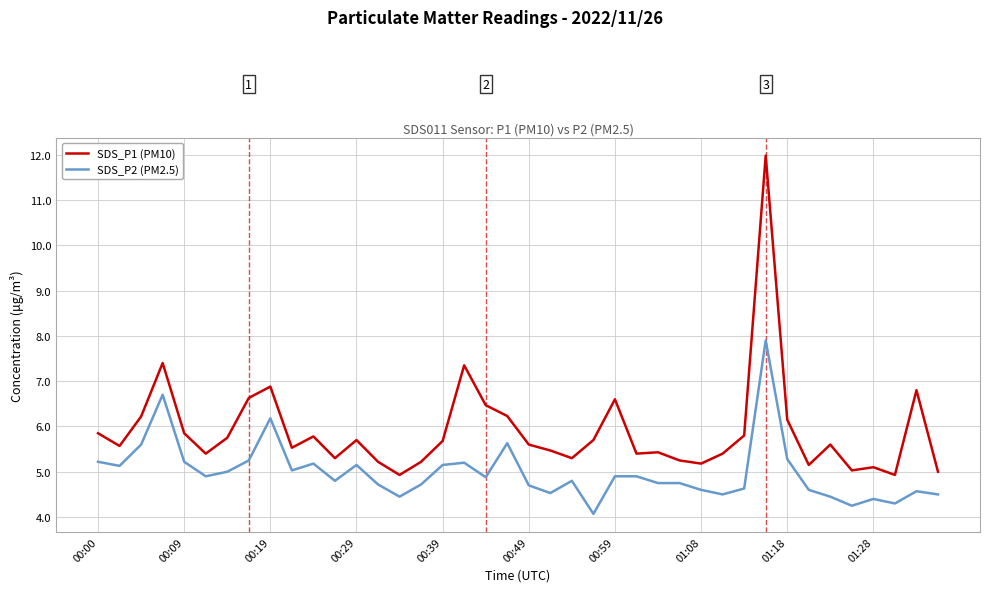

True or false: SDS_P1 (PM10) and SDS_P2 (PM2.5) cross at least once.

False